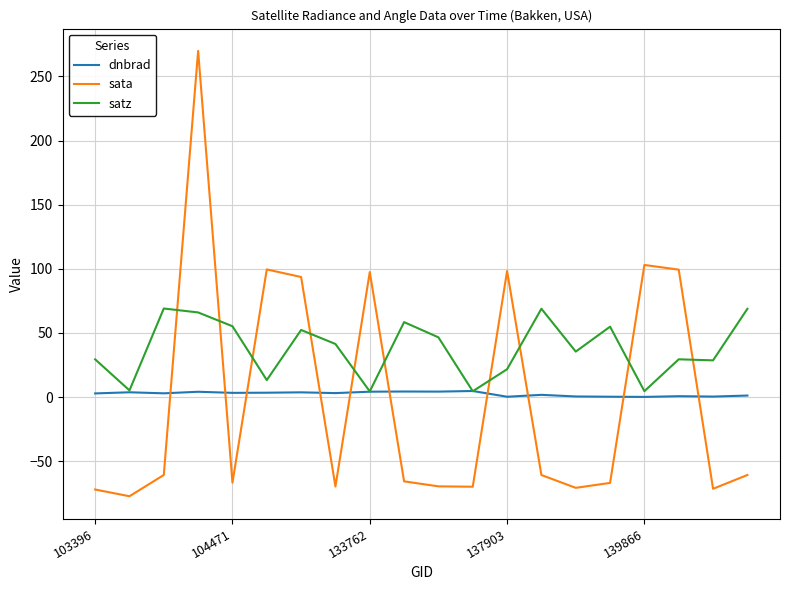

Which series has the largest total across all categories?

satz